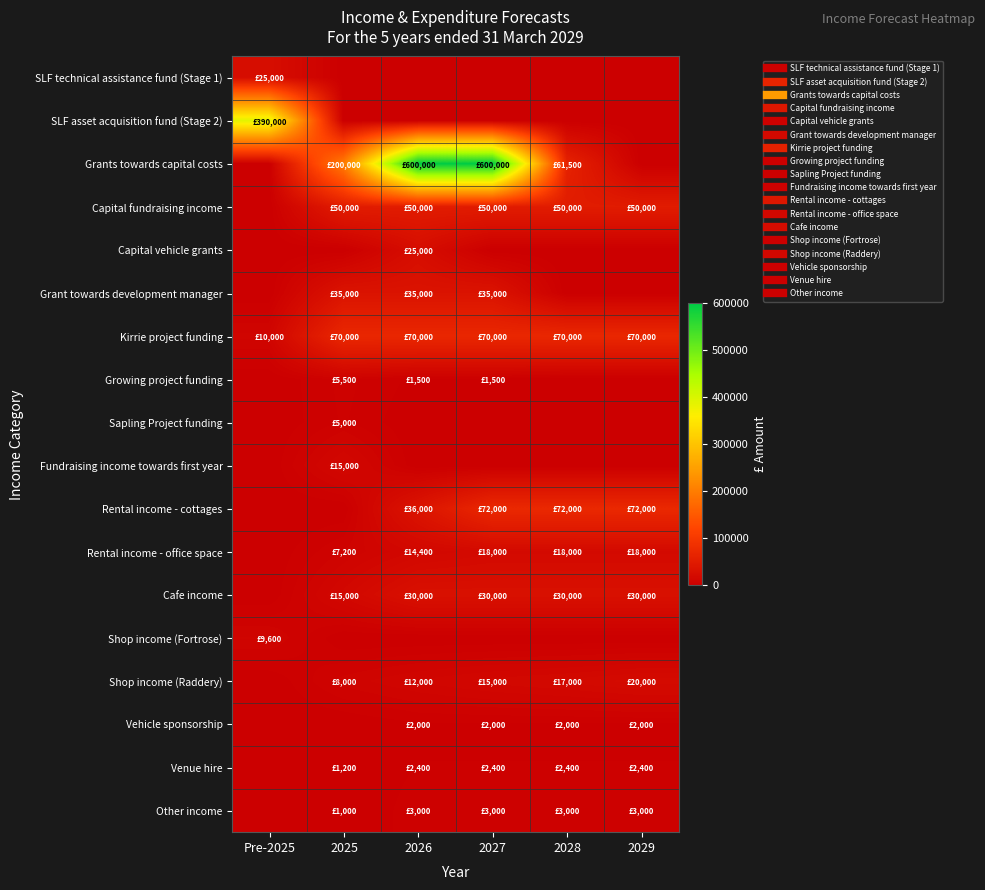

Which series has the largest total across all categories?

Grants towards capital costs